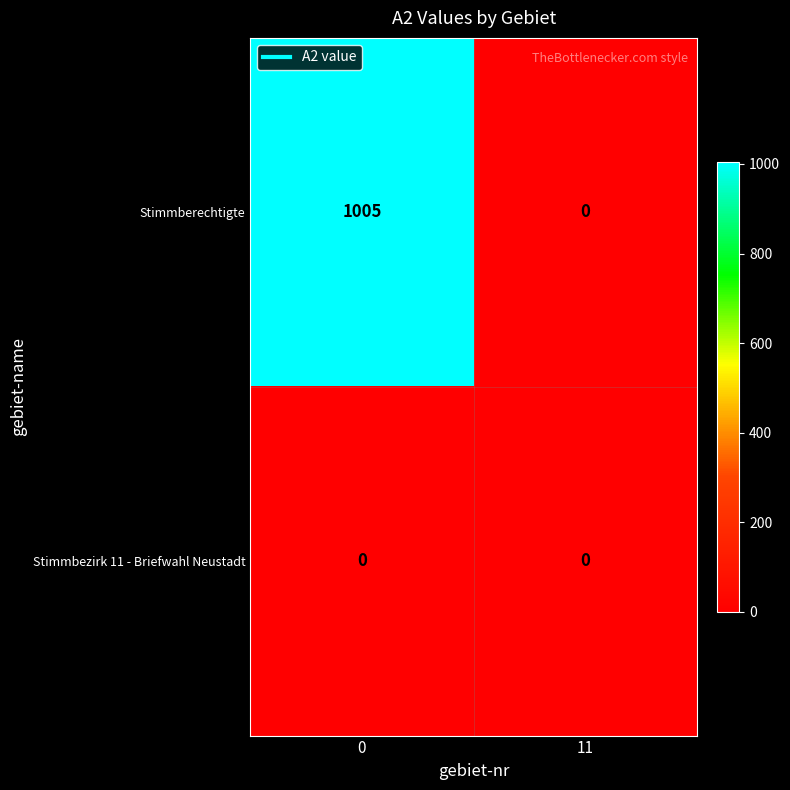

Reading left to right, what are all the values shown in this chart?

Stimmberechtigte: 0=1005	11=0
Stimmbezirk 11 - Briefwahl Neustadt: 0=0	11=0